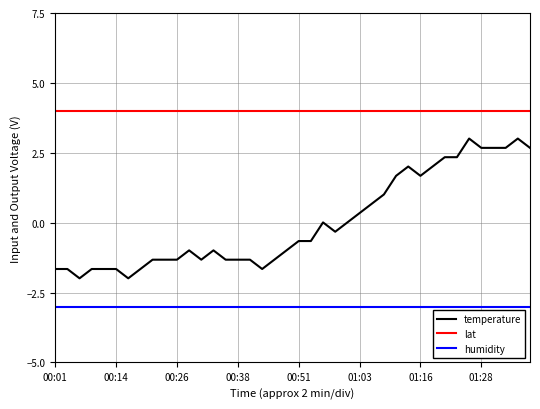

True or false: humidity and lat intersect in this chart.

False